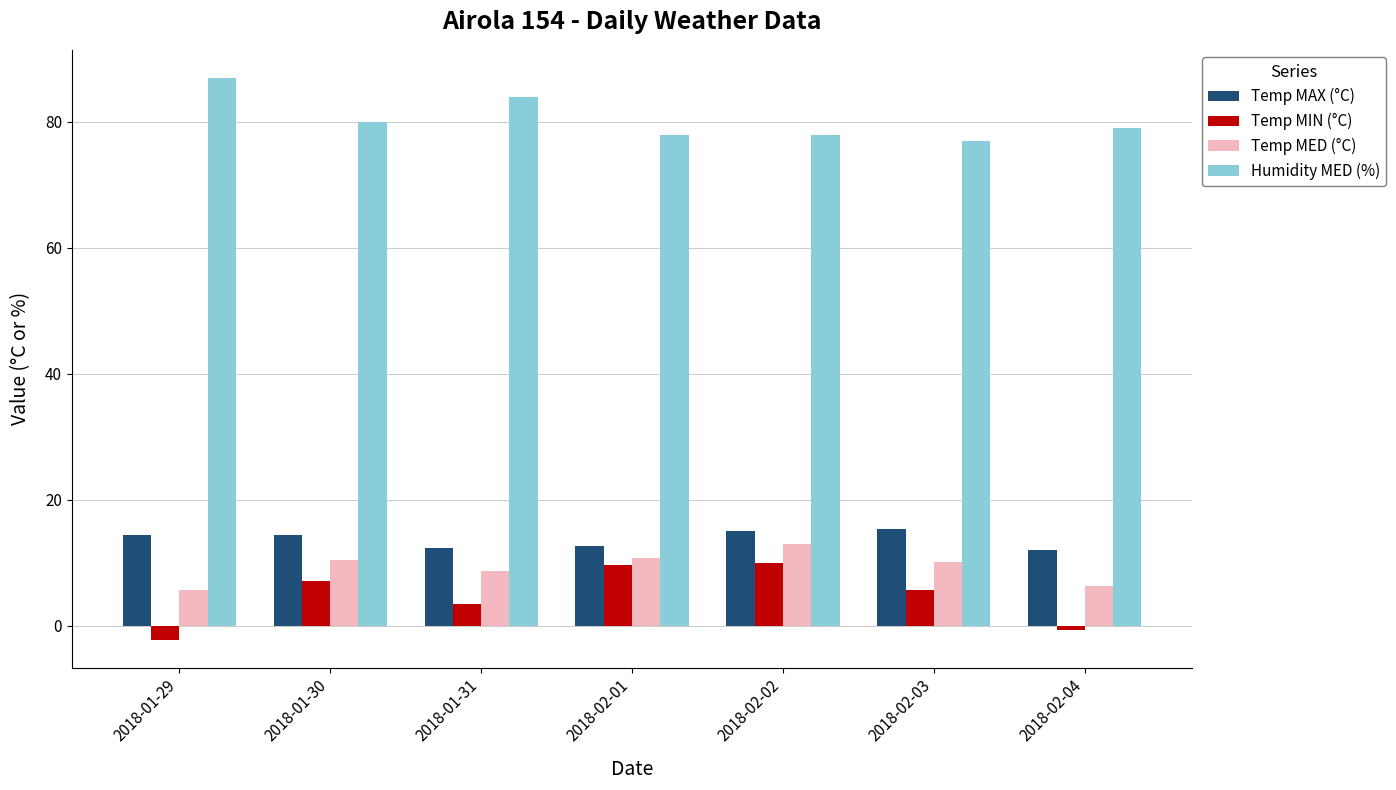

What is the lowest value of the Temp MED (°C) series?

5.7